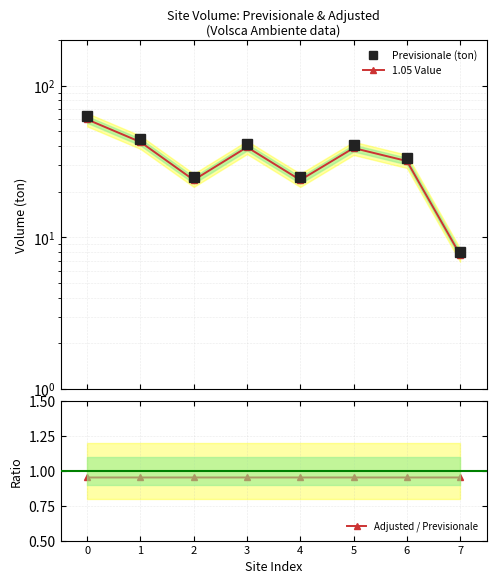

List the series in order of their peak value, highest first.

Previsionale (ton), 1.05 Value, Adjusted / Previsionale